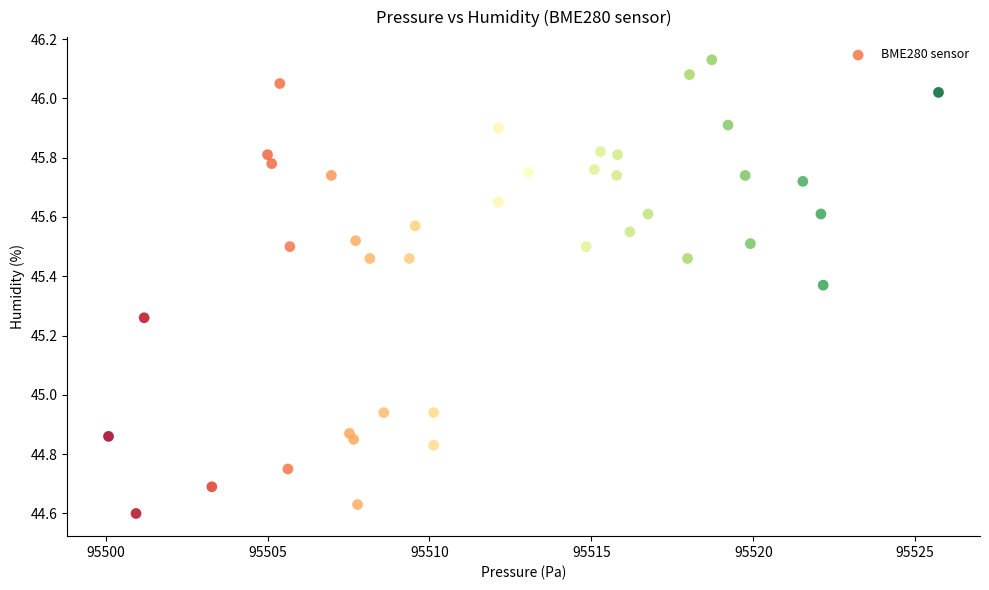

What is the range of Y values (max minus min)?

1.5